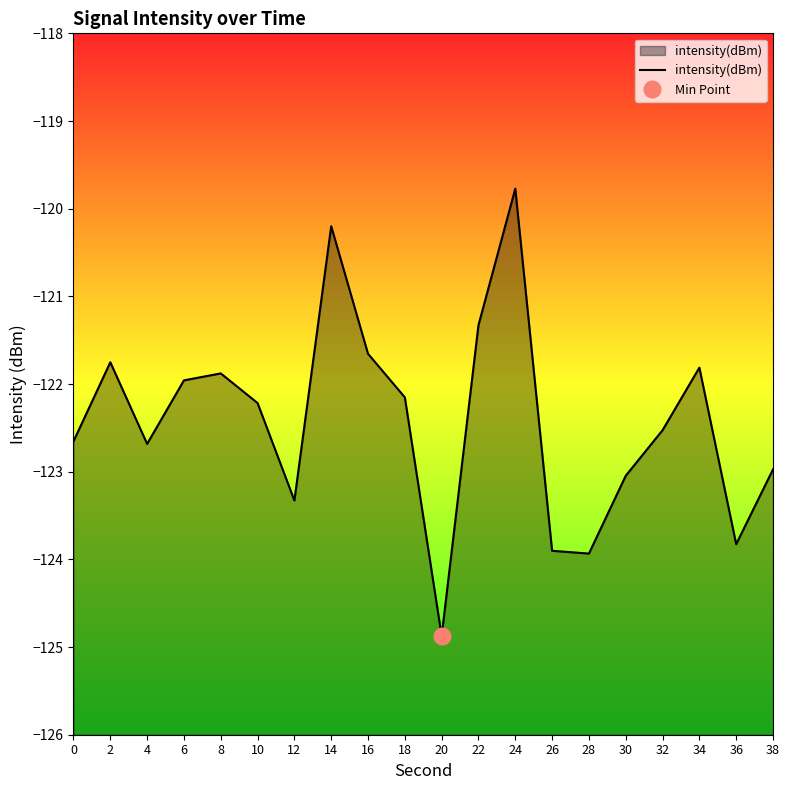

Count the number of data series in this chart.

1